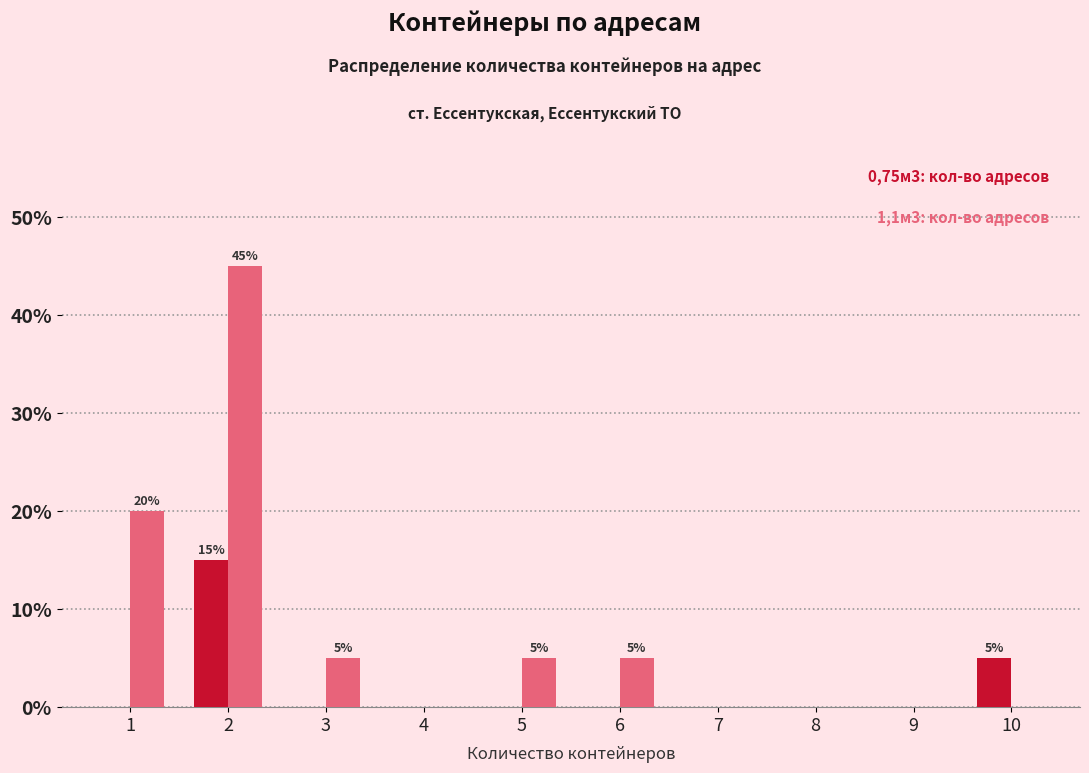

Reading right to left, what are all the values shown in this chart?

0,75м3: 10=5	9=0	8=0	7=0	6=0	5=0	4=0	3=0	2=15	1=0
1,1м3: 10=0	9=0	8=0	7=0	6=5	5=5	4=0	3=5	2=45	1=20